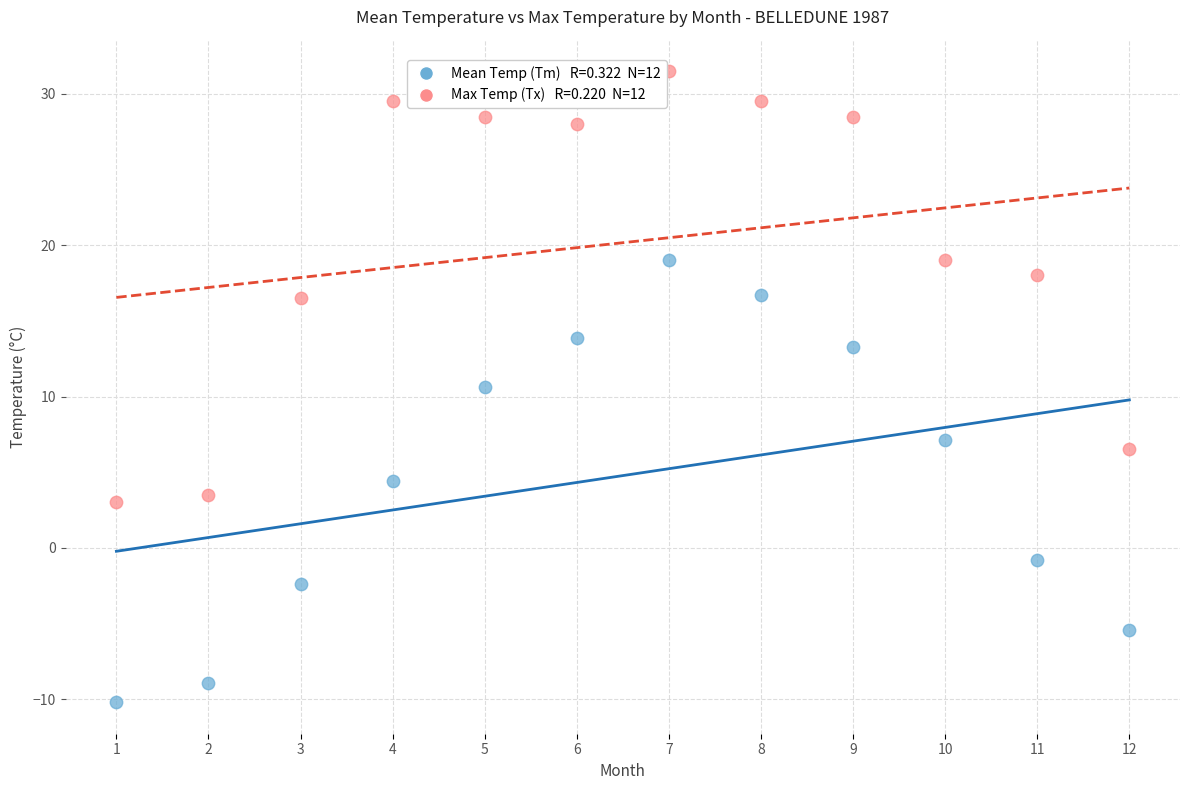

Across all series, what Y value is closest to 10?

10.6